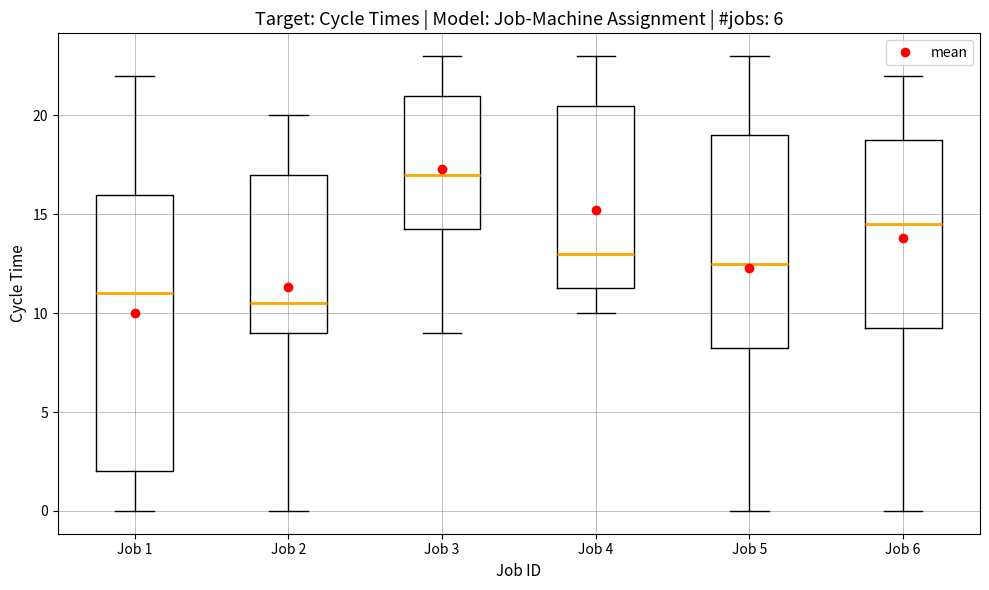

Where is the upper edge of the box for Job 2 on the y-axis? The values are not printed on the chart, so give them approximately, as read against the axis.

17.0